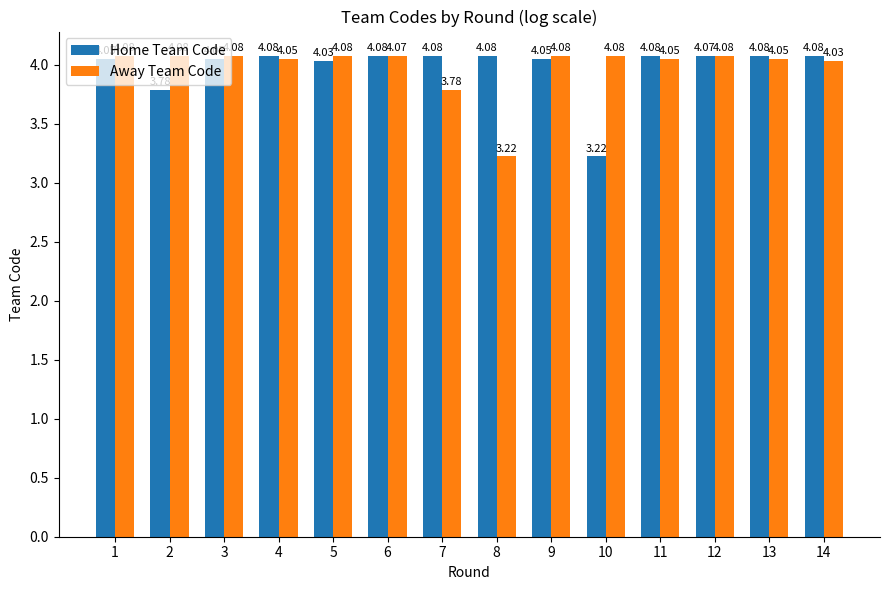

True or false: Away Team Code has a value of 3.8 at 7.

True